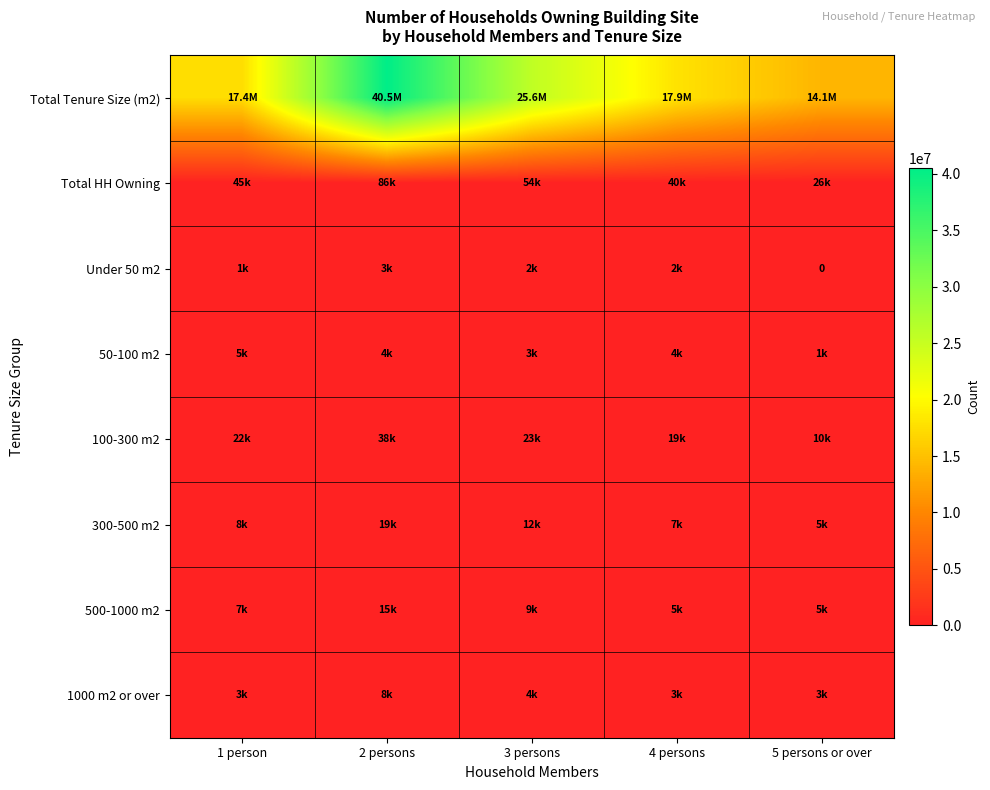

Is it true that 100-300 m2 equals 13876 at 5 persons or over?

False